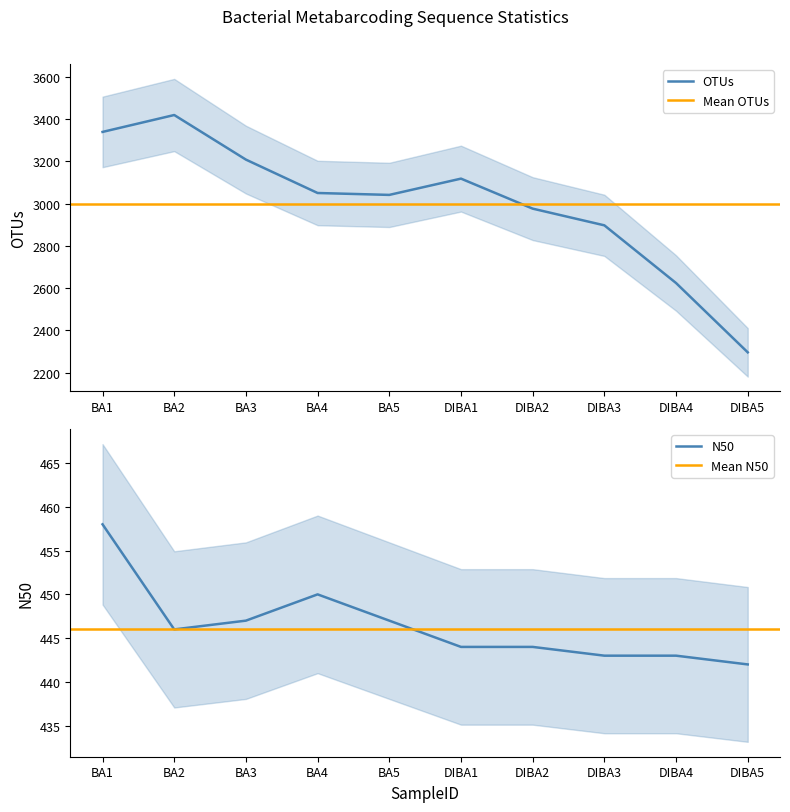

Is it true that N50 equals 446 at BA2?

True